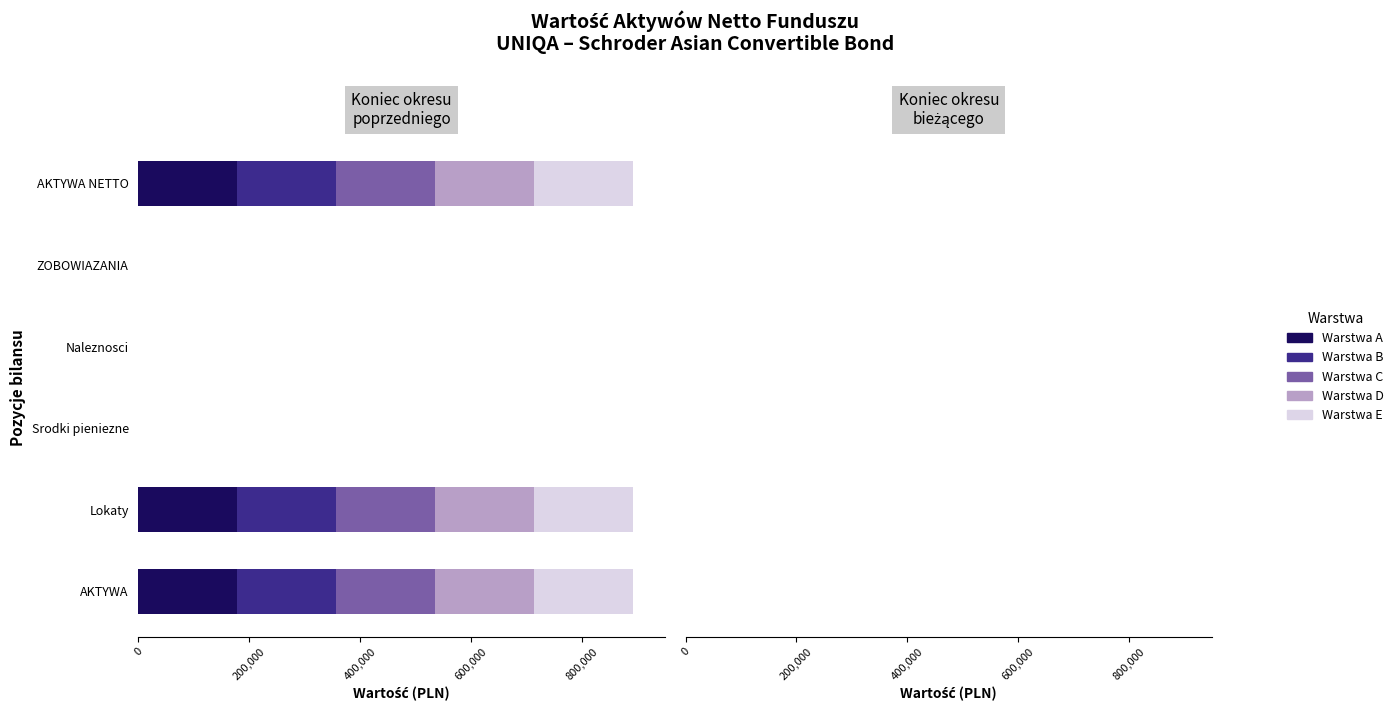

The value of Warstwa A at ZOBOWIAZANIA is -62016.5. True or false?

False